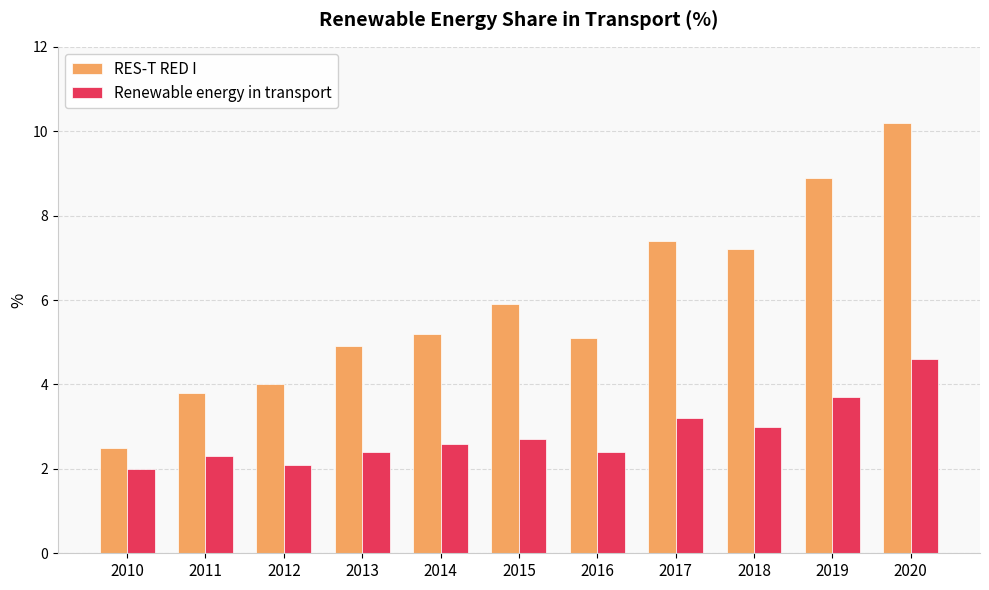

What is the highest value of the RES-T RED I series?

10.2